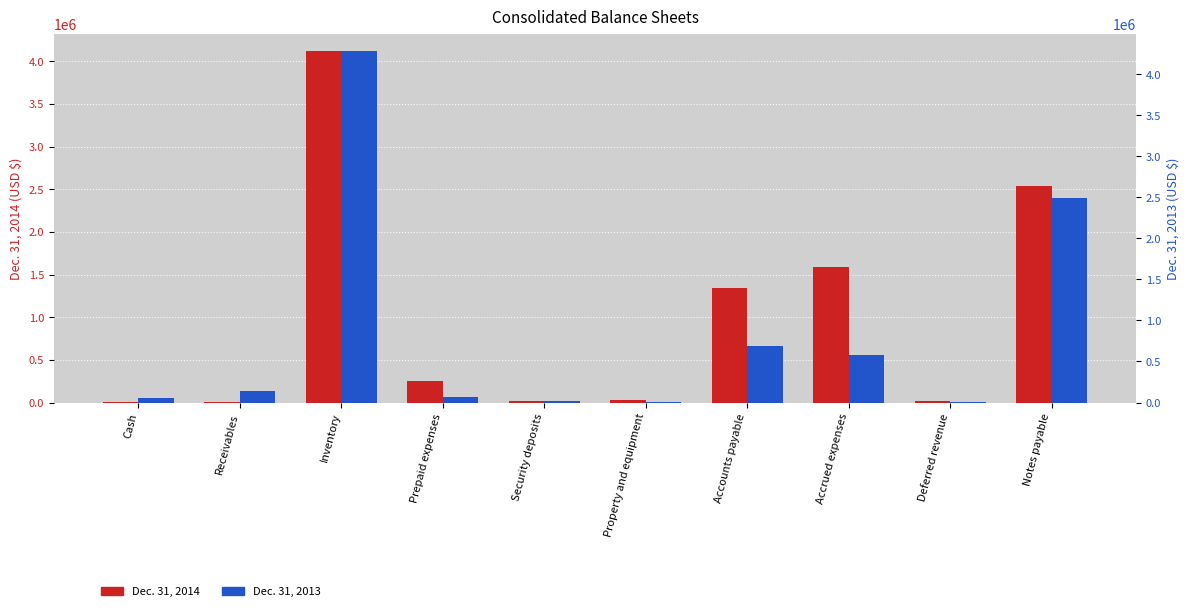

What is the label of the 1st bar from the left?

Cash